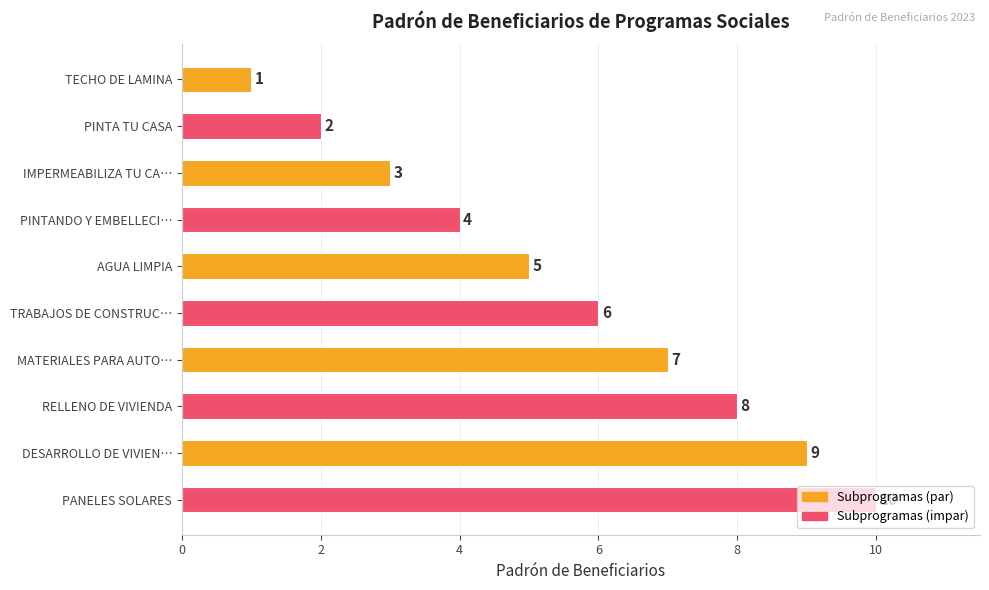

Count the number of categories in the chart.

10